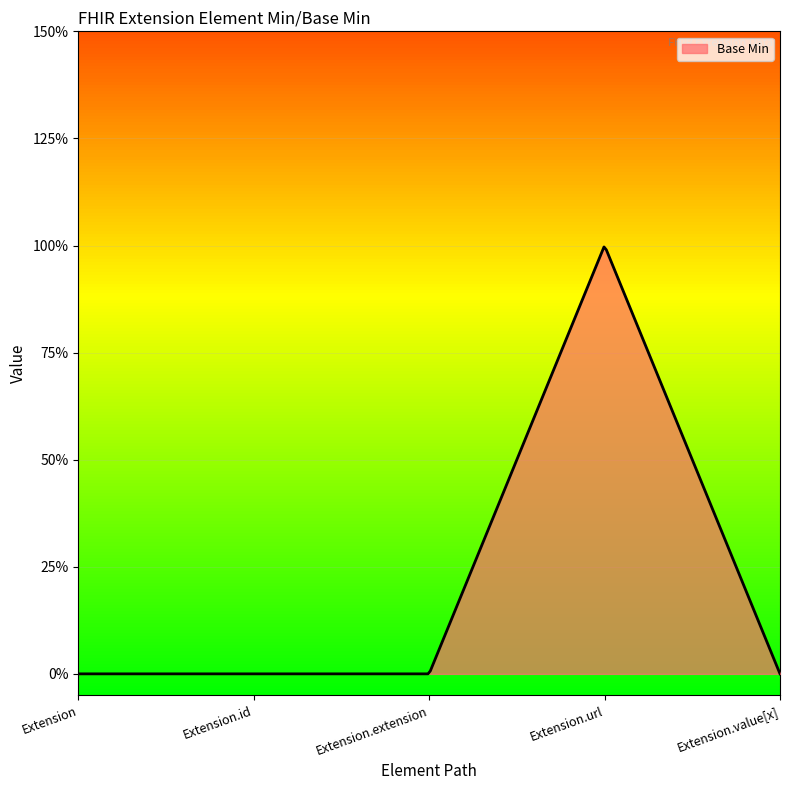

Is this an area chart (filled region under the line)?

Yes